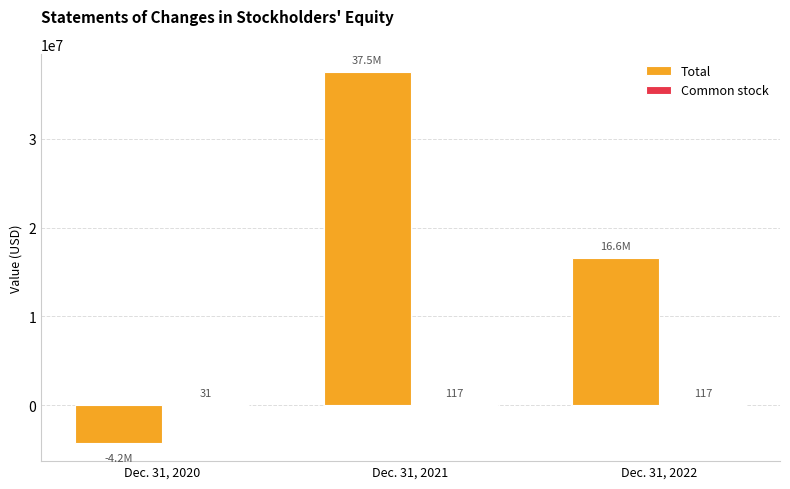

Are the bars horizontal?

No